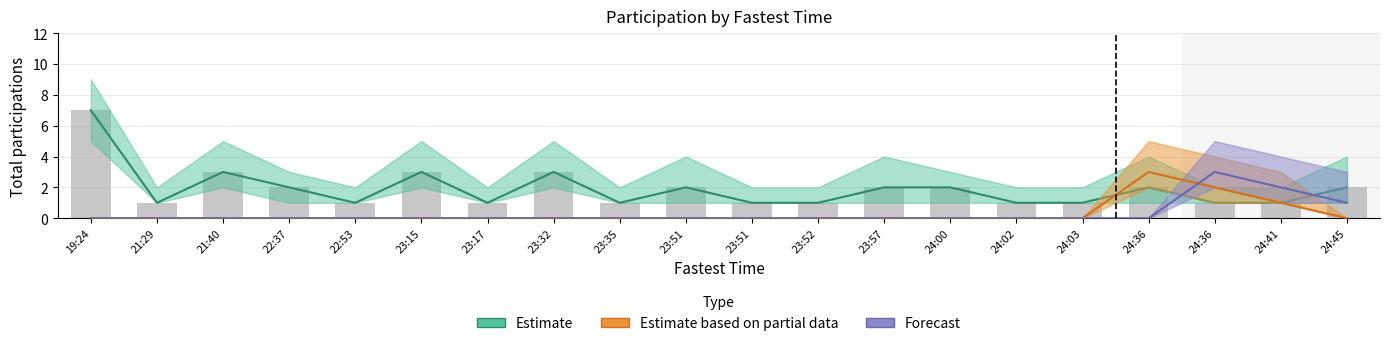

What is the label of the 8th bar from the right?

23:57